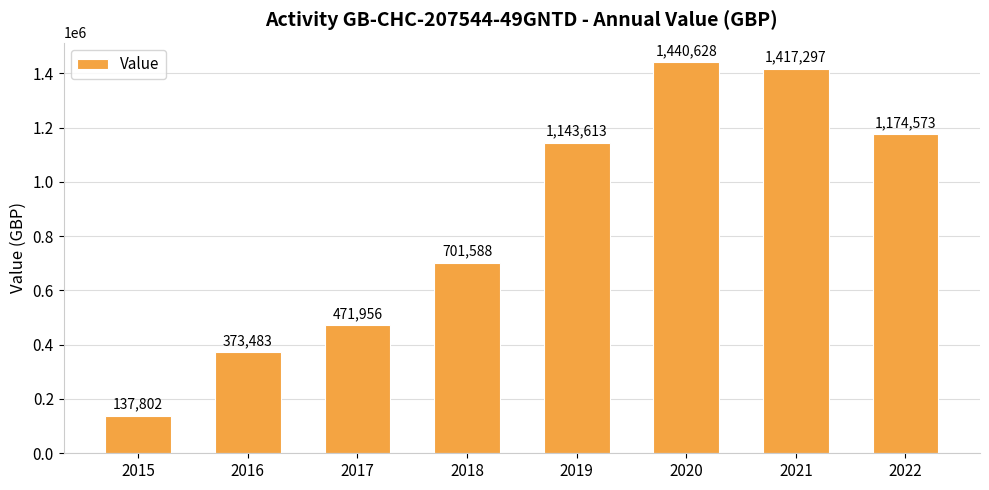

What is the maximum value shown in the chart?

1440628